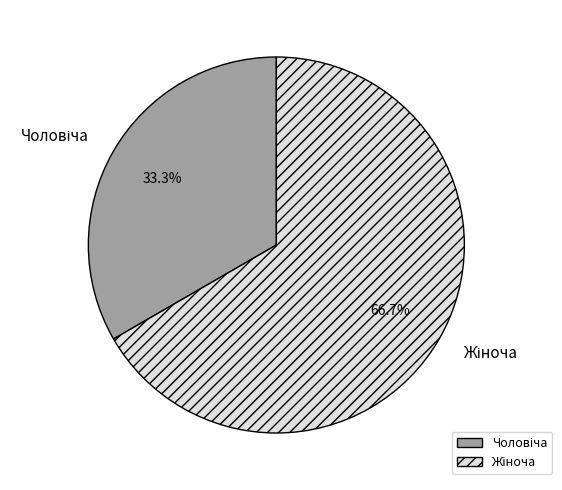

Does any single category account for the majority?

Yes